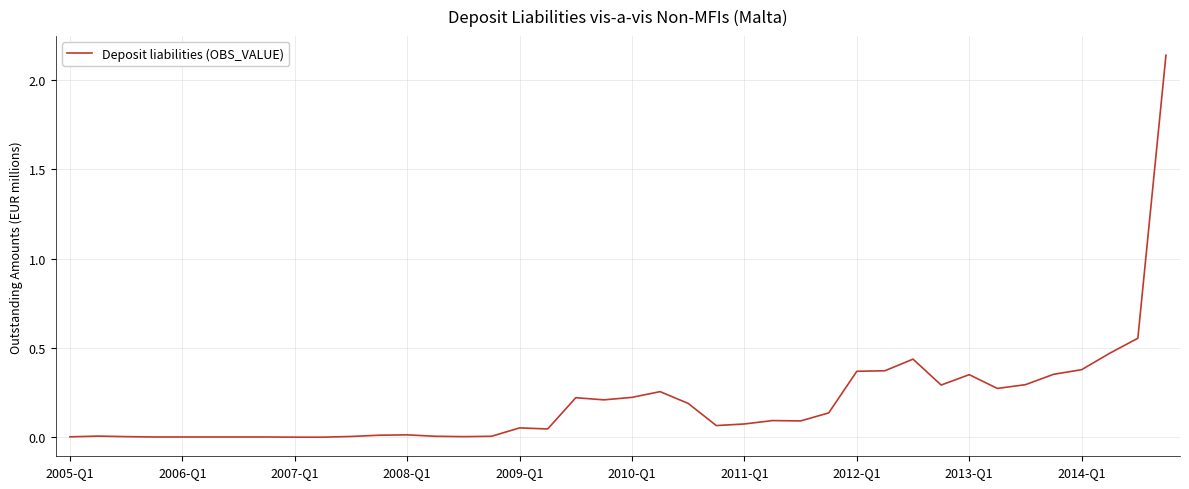

Where is the first local minimum?

14